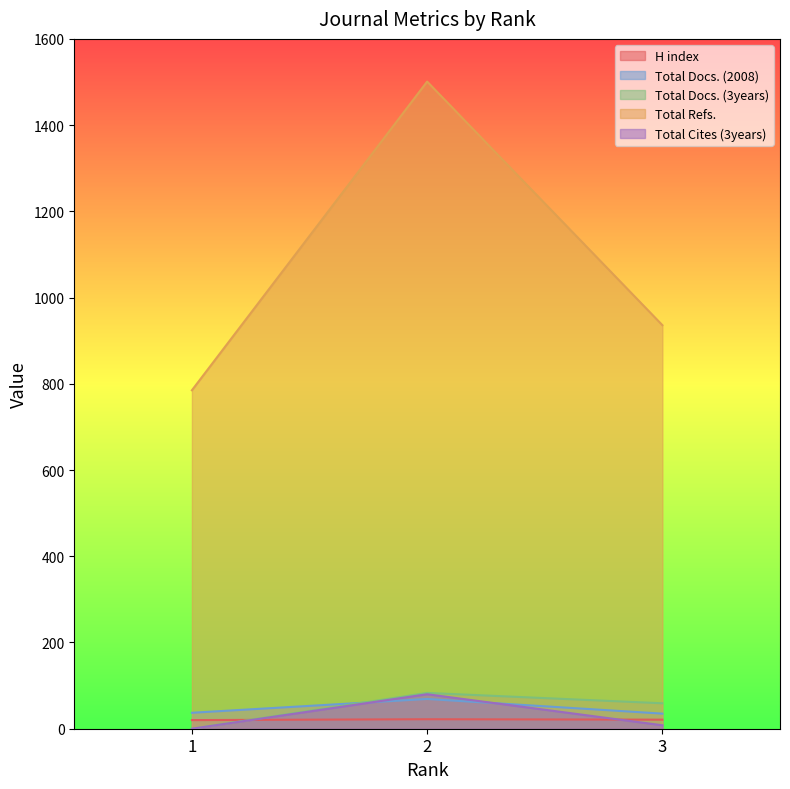

List the series in order of their peak value, highest first.

Total Refs., Total Docs. (3years), Total Cites (3years), Total Docs. (2008), H index